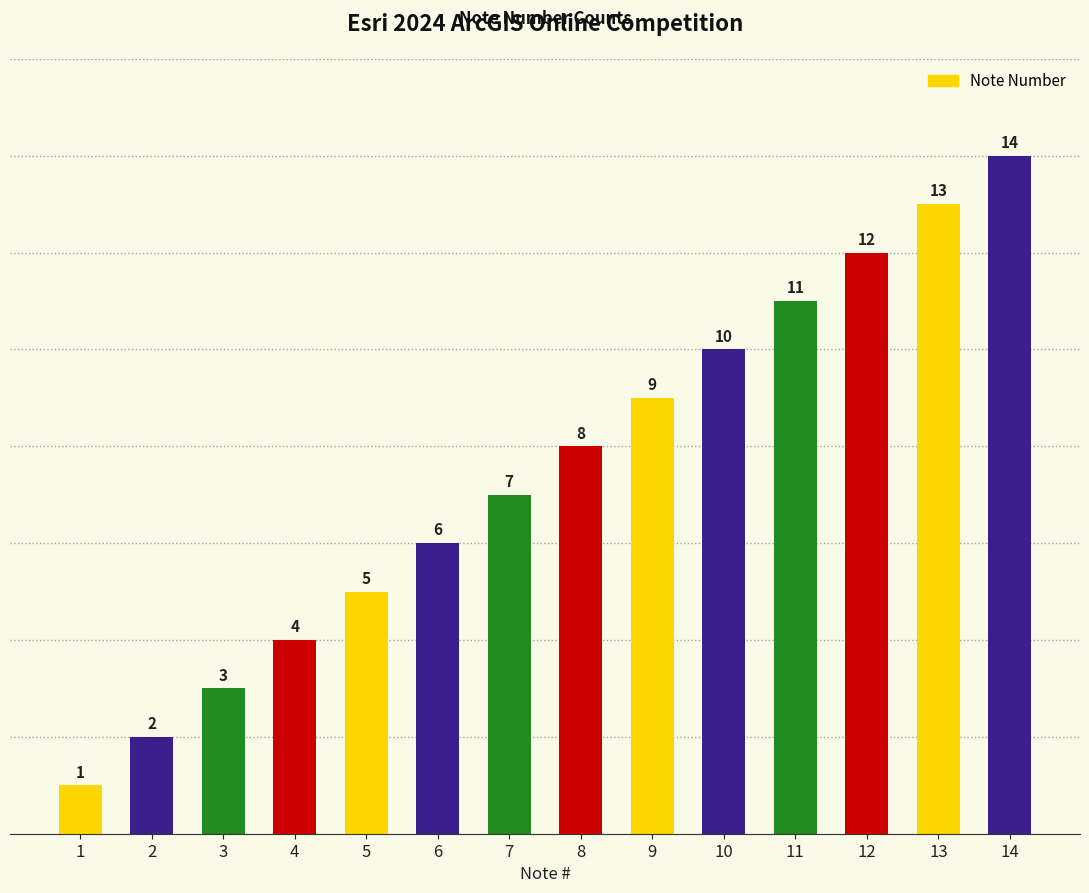

Reading left to right, transcribe all the data shown in this chart.

1	2	3	4	5	6	7	8	9	10	11	12	13	14